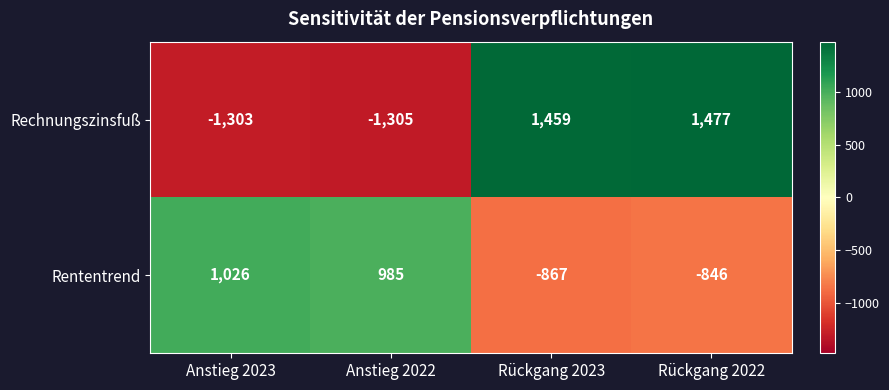

What is the difference between the maximum and minimum values in the Rechnungszinsfuß series?

2782